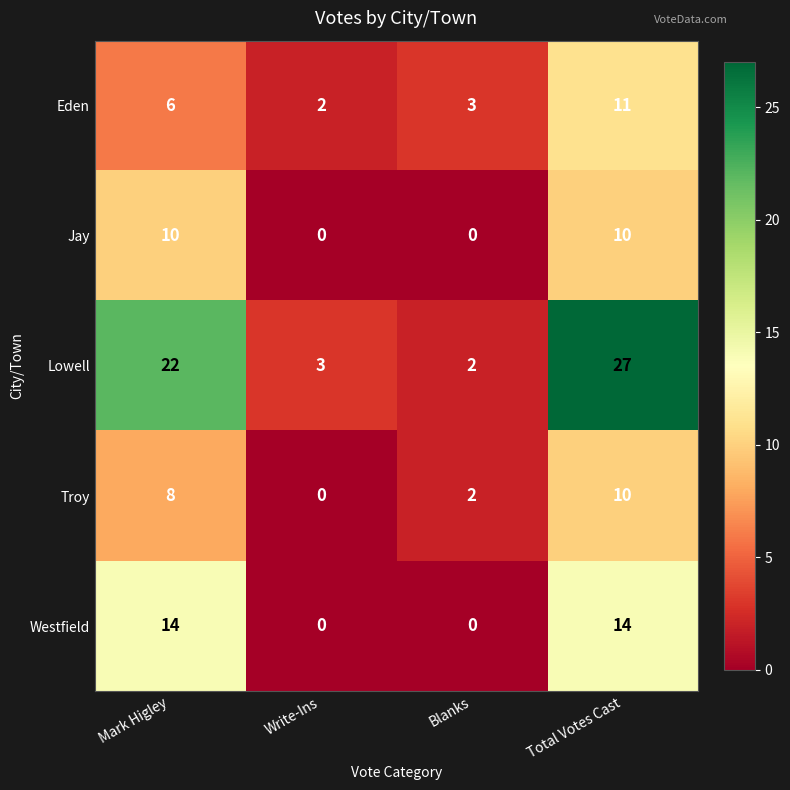

Rank the categories by Lowell value from highest to lowest.

Total Votes Cast, Mark Higley, Write-Ins, Blanks